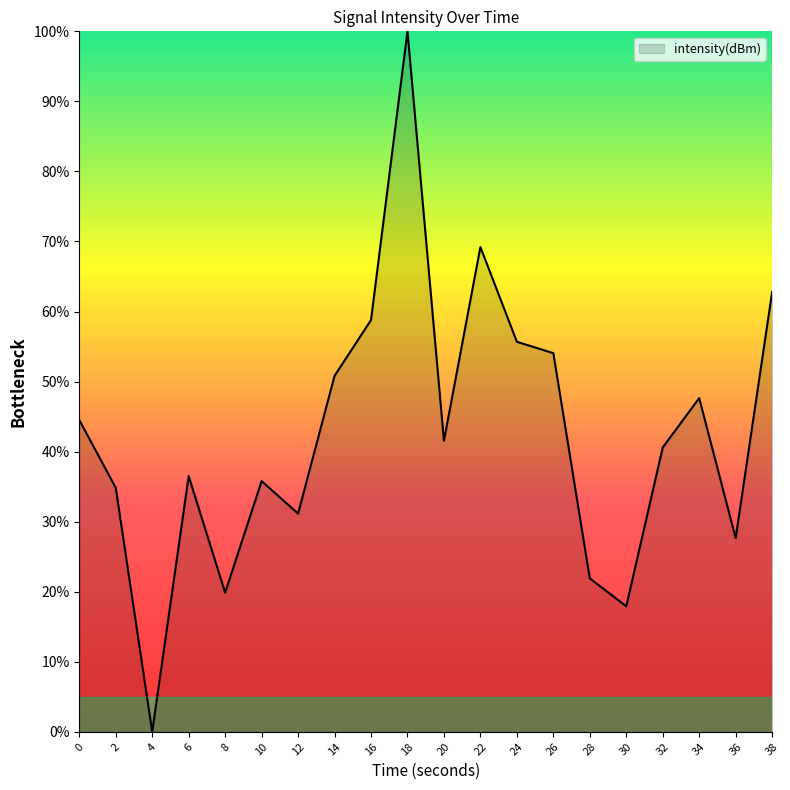

Reading left to right, transcribe all the data shown in this chart.

44.5	34.8	0.0	36.5	19.9	35.8	31.2	50.8	58.8	100.0	41.6	69.2	55.7	54.1	21.9	17.9	40.6	47.6	27.7	62.8